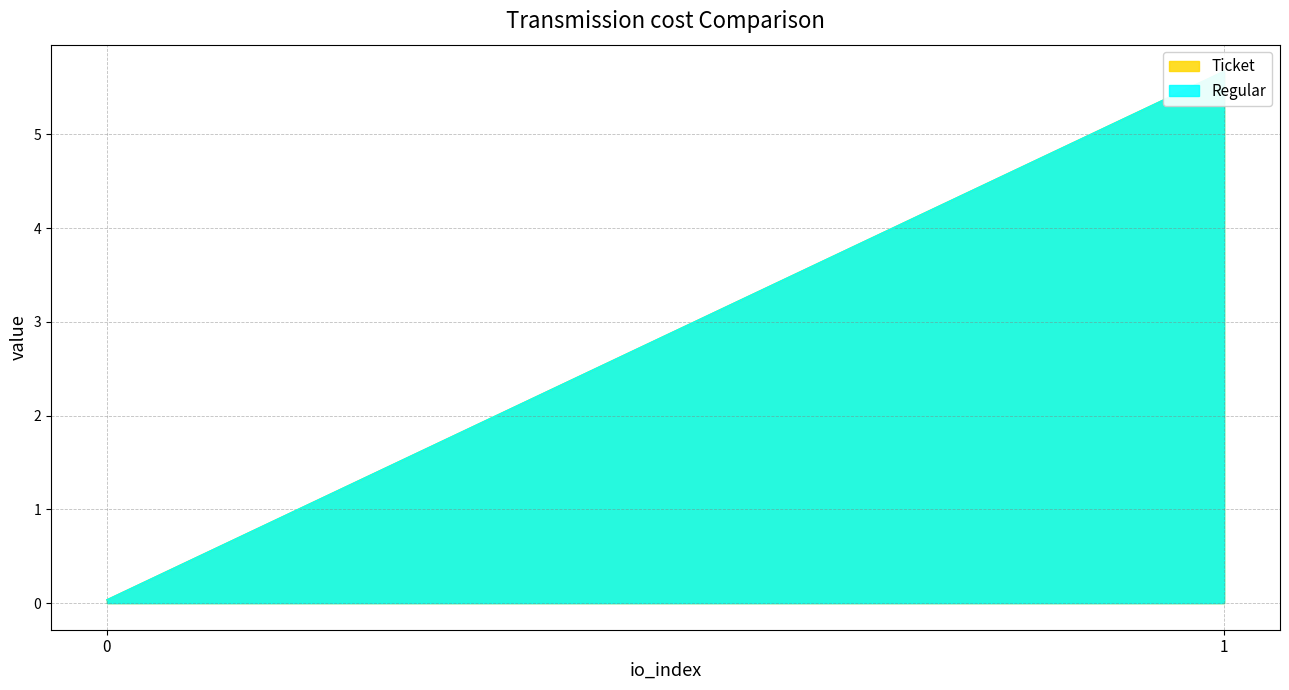

What value does the Regular series have at 1?

5.7